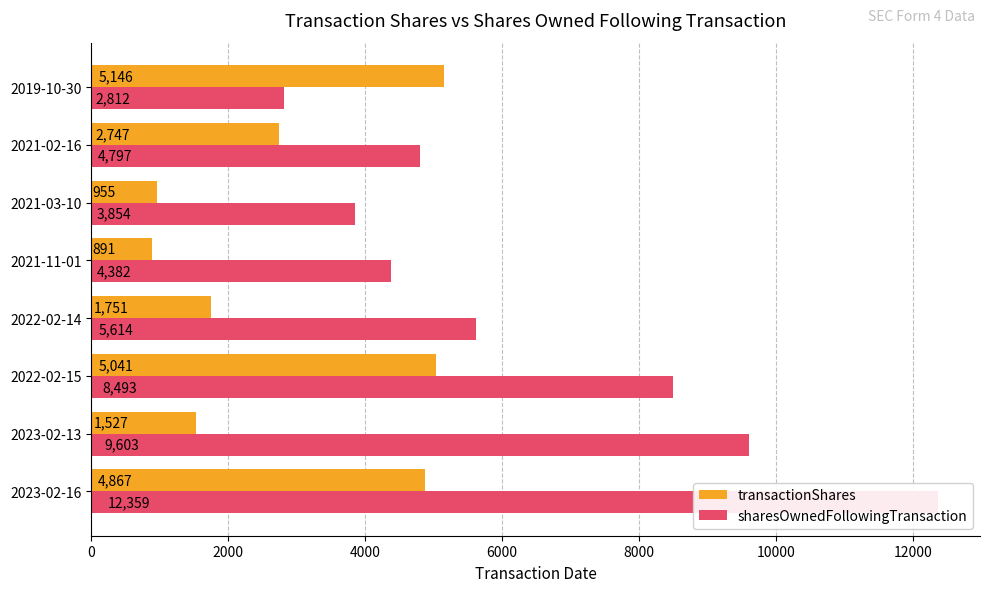

Between 2023-02-13 and 2021-03-10, which series saw the biggest shift?

sharesOwnedFollowingTransaction